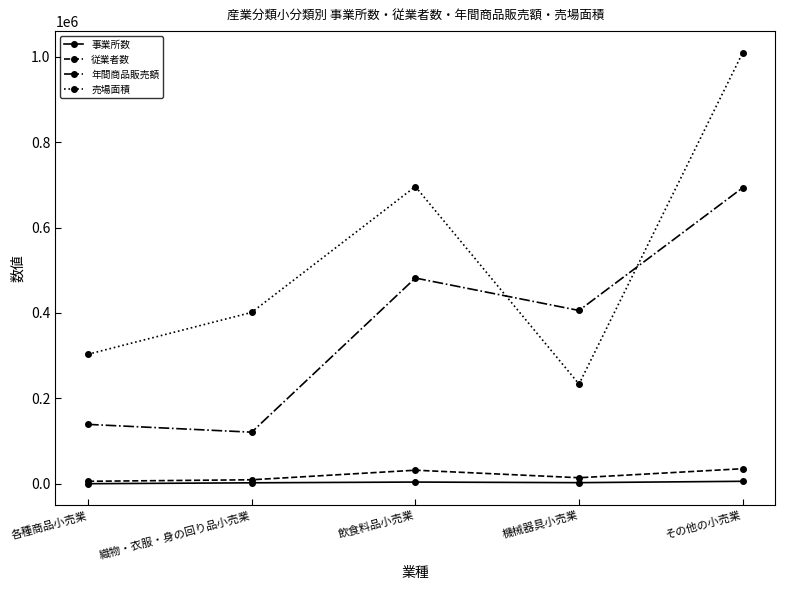

Read the 年間商品販売額 value at 機械器具小売業.

405885